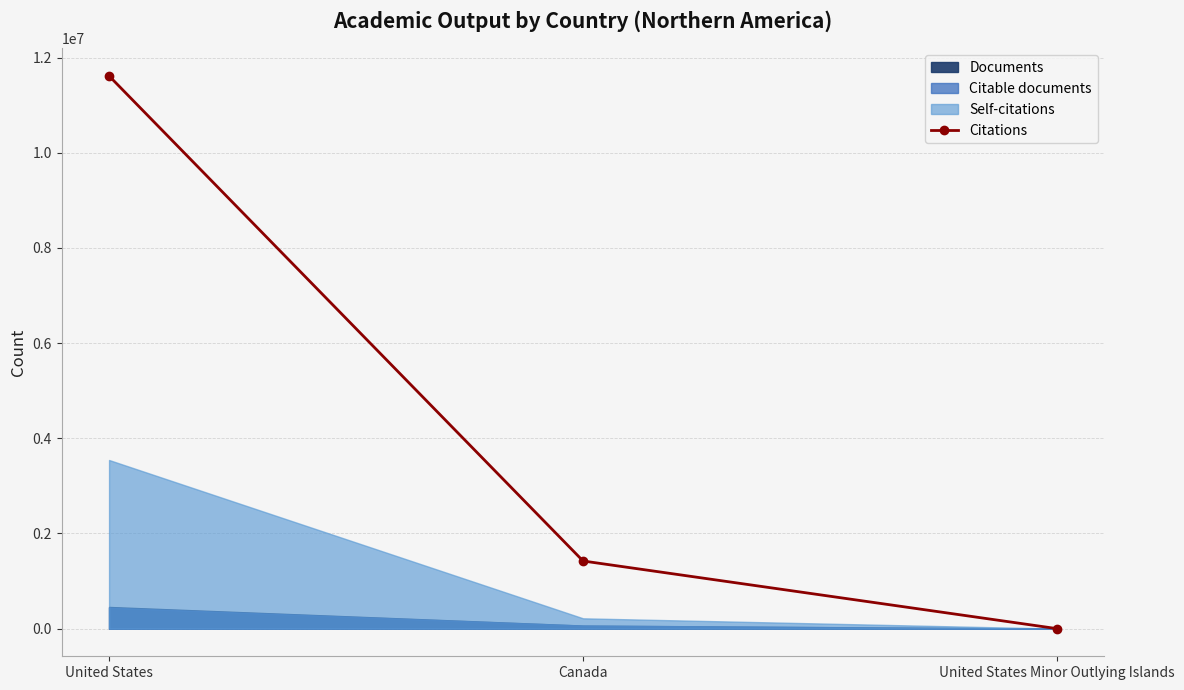

At which label does Citations reach its peak?

United States